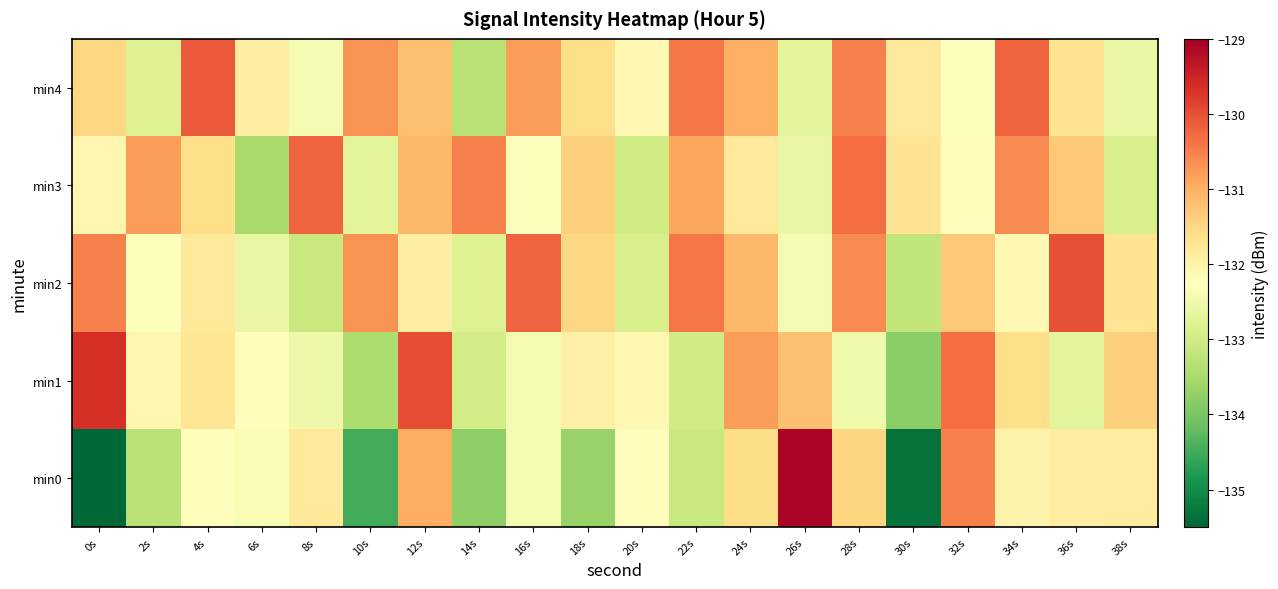

Between 14s and 24s, which series saw the biggest shift?

min4